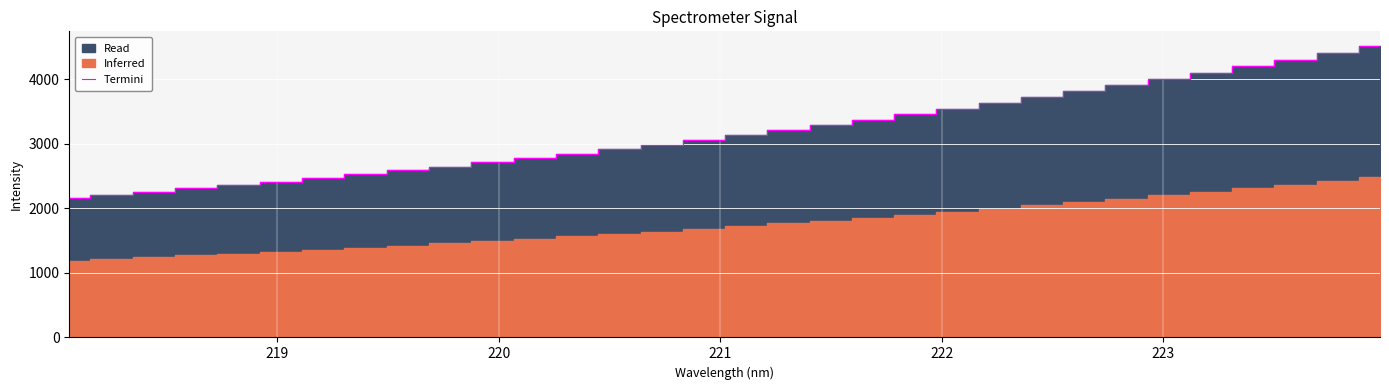

What is the minimum value for Termini?

2166.0